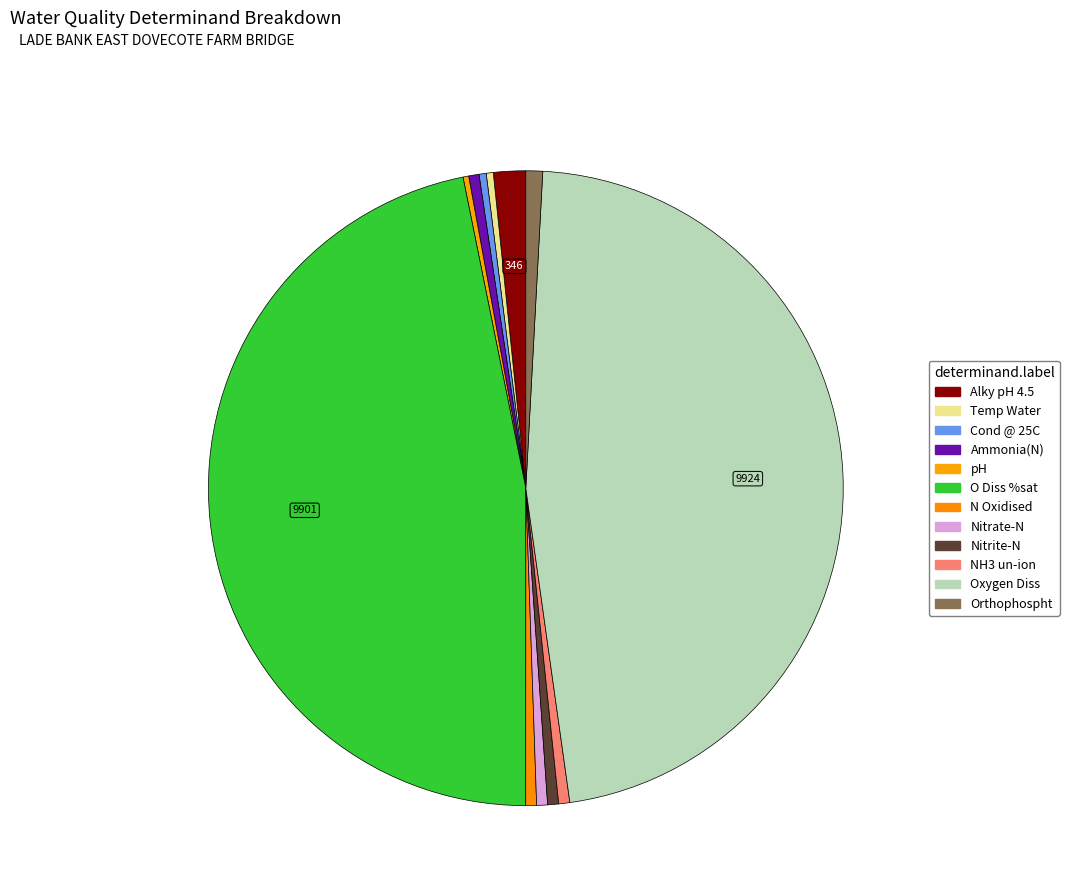

Count the number of slices in the pie.

12